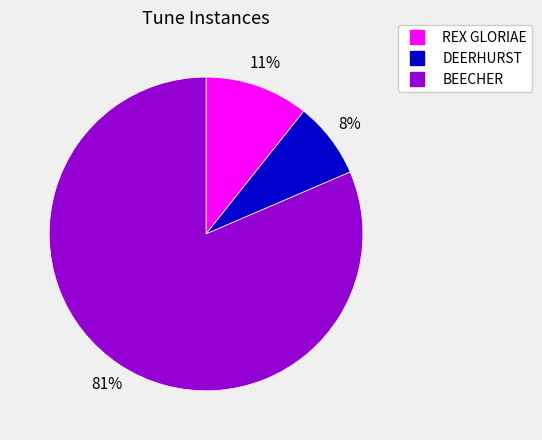

True or false: REX GLORIAE accounts for 1% of the total.

False